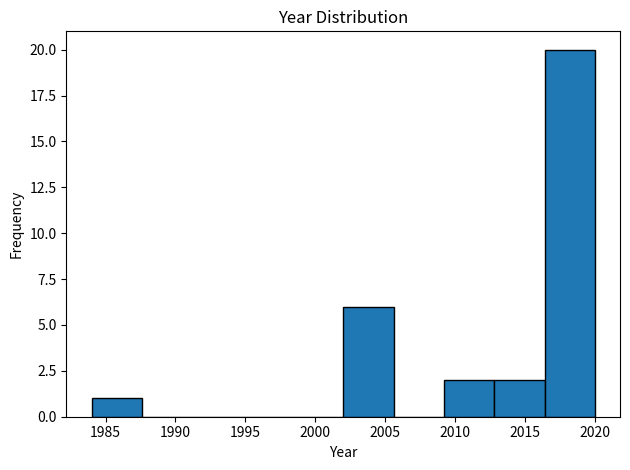

Which range on the x-axis has the tallest bar?

2016.4 to 2020.0